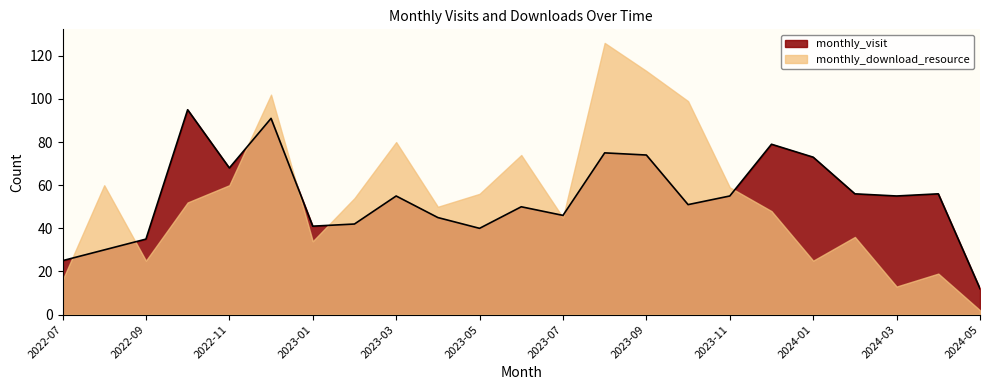

What is the greatest value displayed?

126